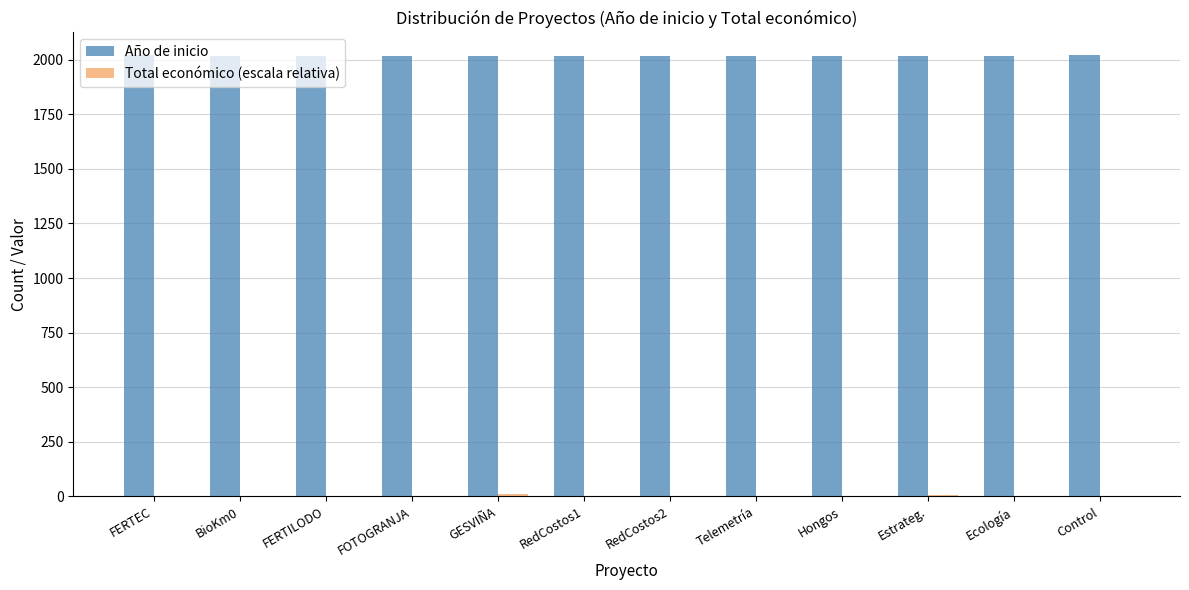

Which series has the largest total across all categories?

Año de inicio